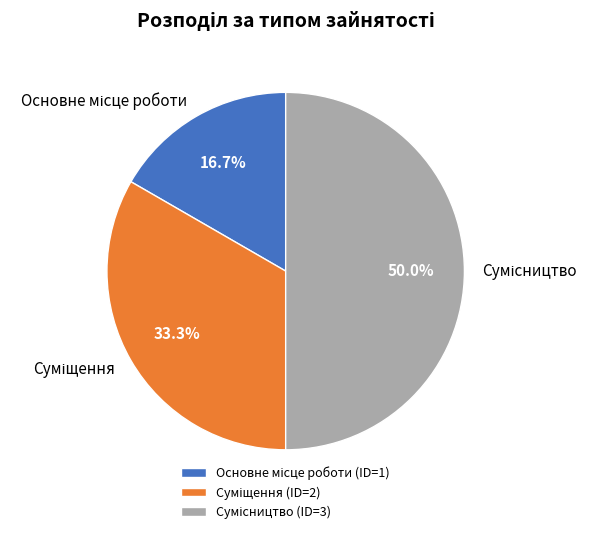

Count the number of slices in the pie.

3